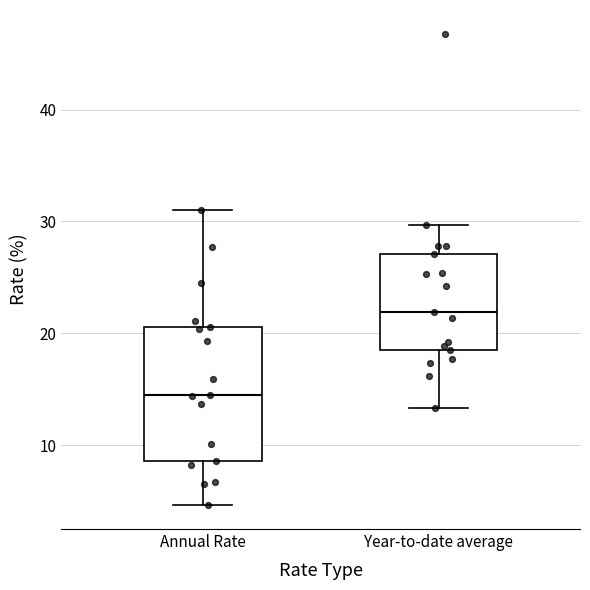

Where is the upper edge of the box for Year-to-date average on the y-axis? The values are not printed on the chart, so give them approximately, as read against the axis.

27